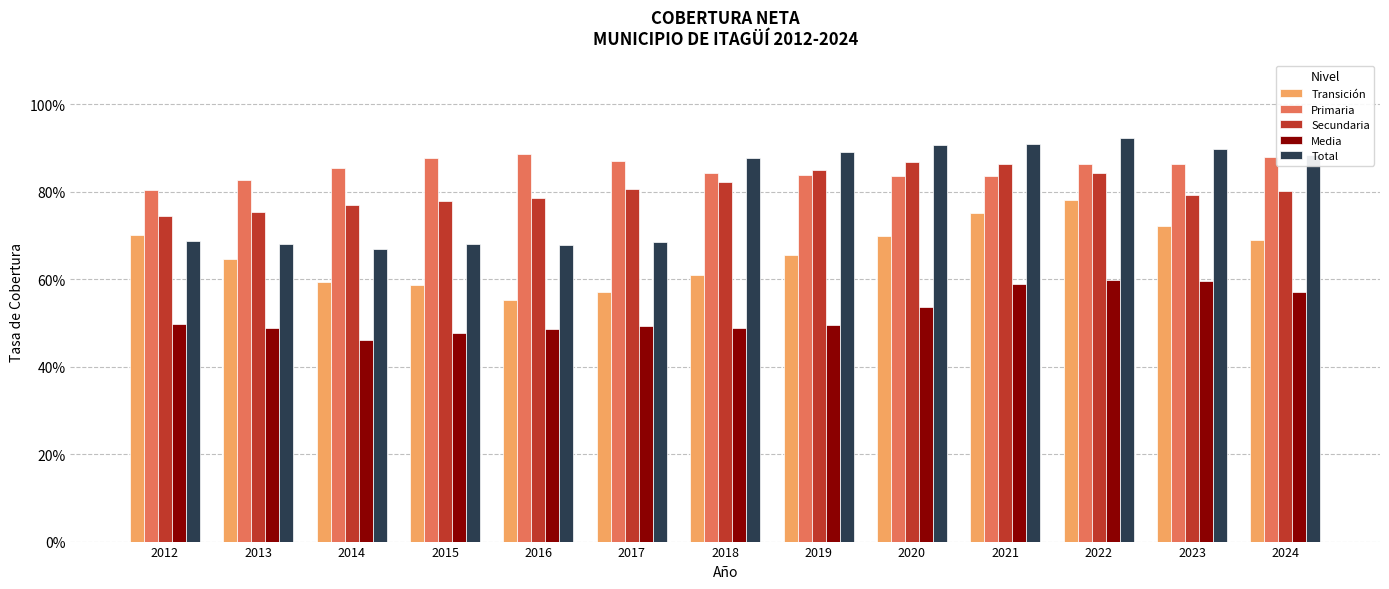

Is the value of Primaria at 2016 greater than the value of Media at 2017?

Yes